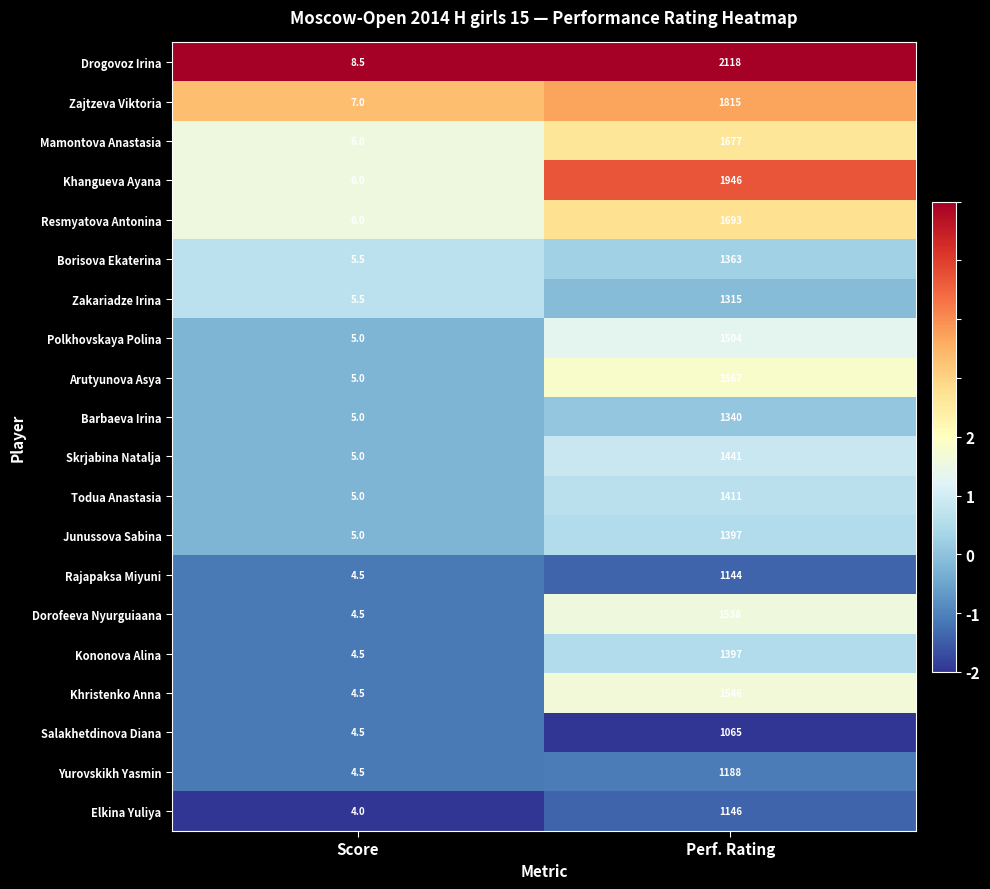

The Barbaeva Irina series shows 1340.0 at Perf. Rating. True or false?

True